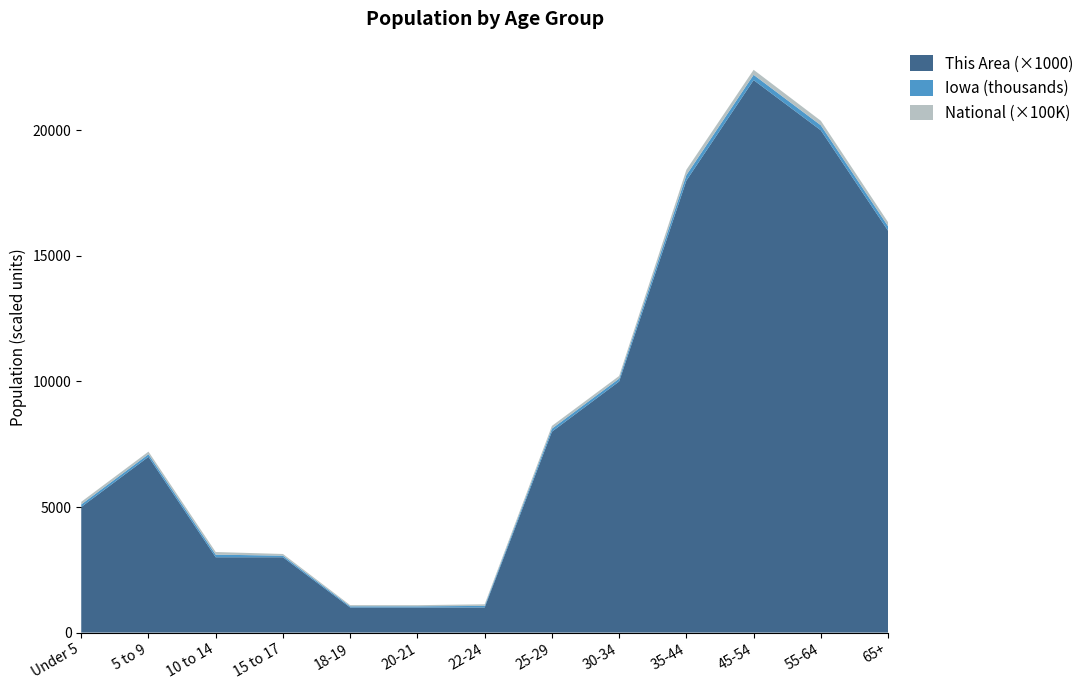

What is the minimum value for This Area (×1000)?

1000.0